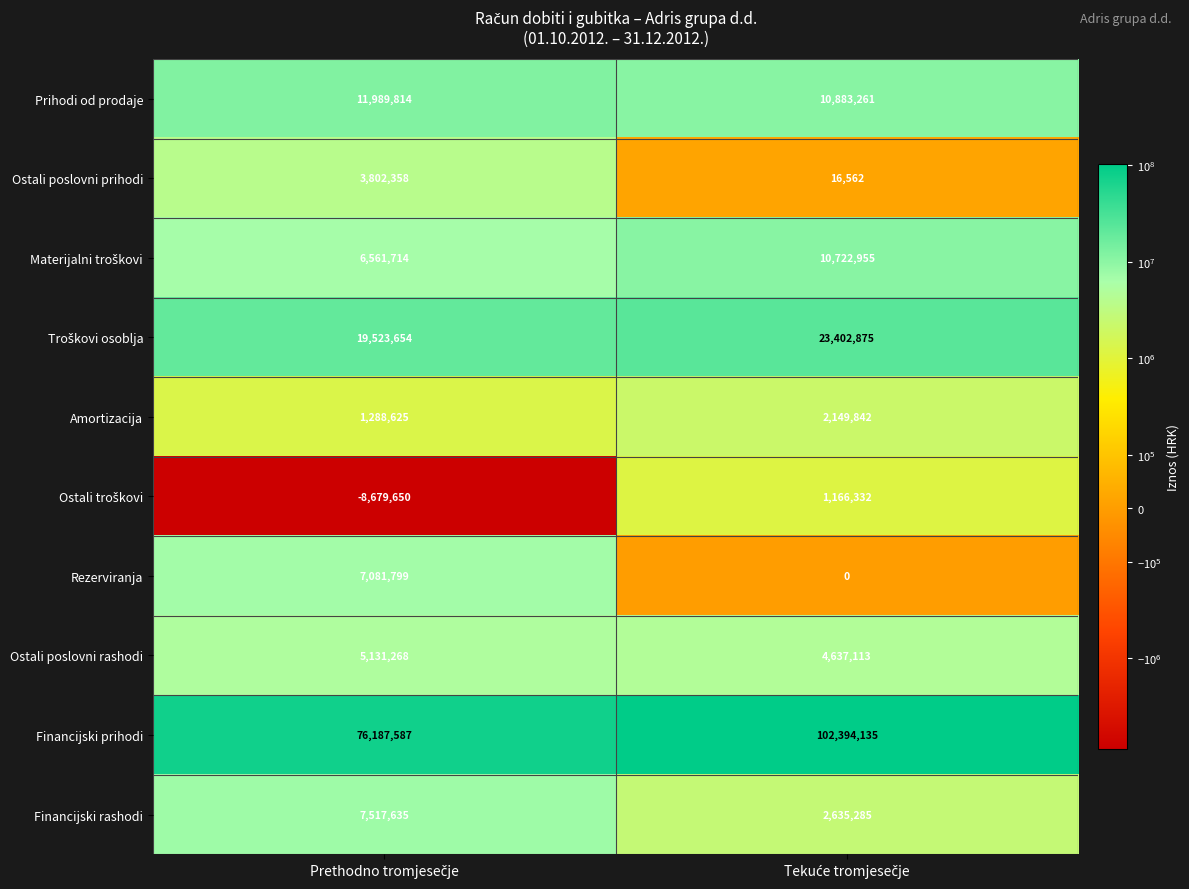

Which series has the largest total across all categories?

Financijski prihodi